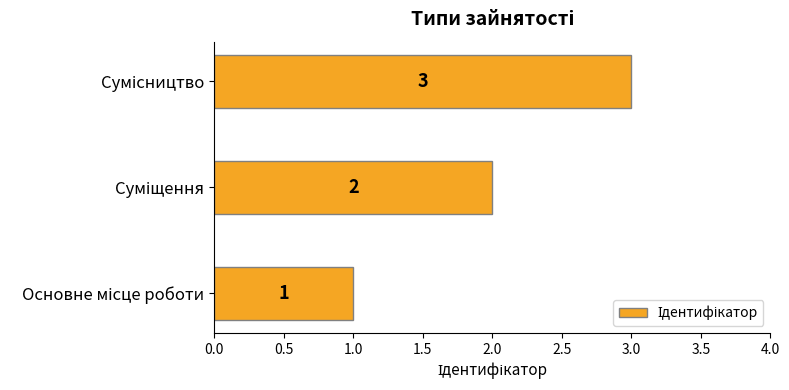

What is the sum of all values?

6